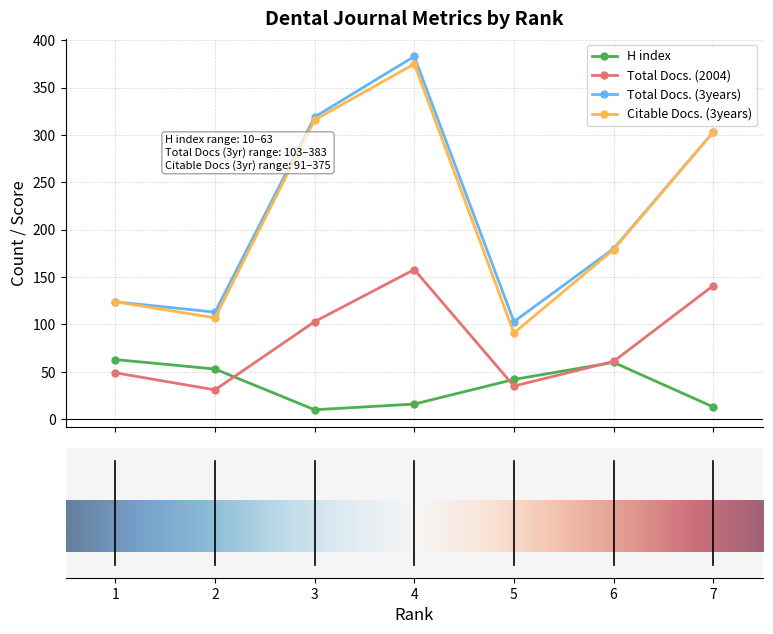

In H index, how many points are lower than both neighbors (excluding endpoints)?

1